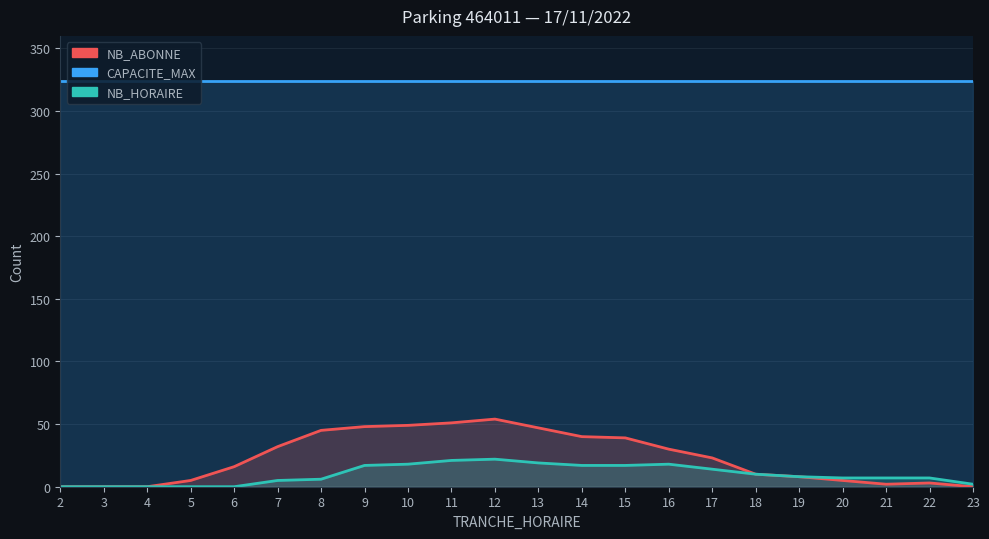

The NB_ABONNE series shows 13 at 14. True or false?

False